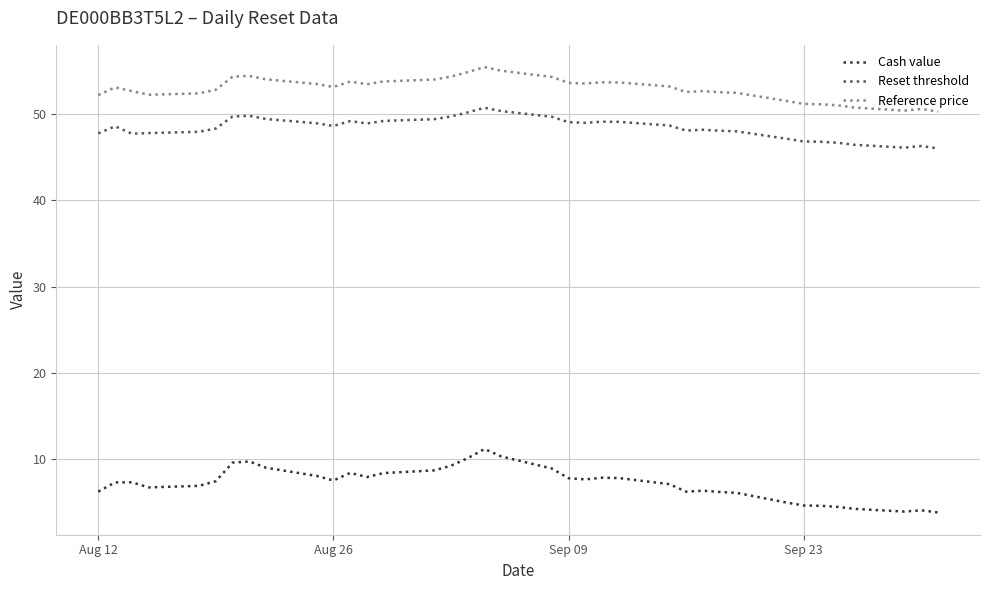

Which series has the largest total across all categories?

Reference price